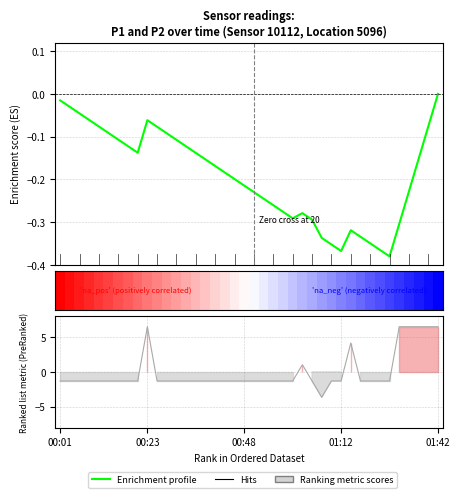

True or false: the data shows -1.3 at 00:35.

True